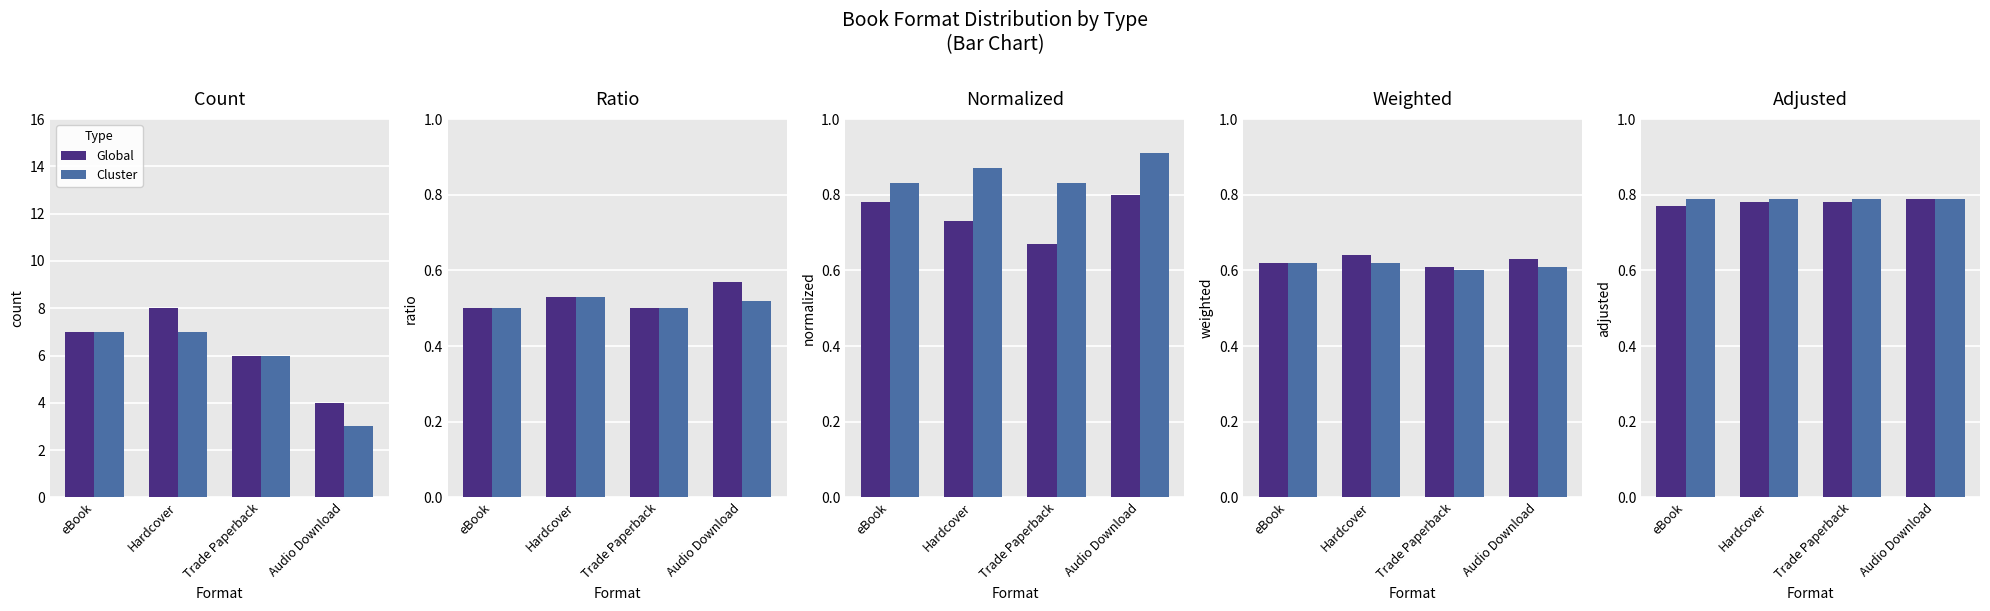

True or false: Global has a value of 1.0 at Audio Download.

False